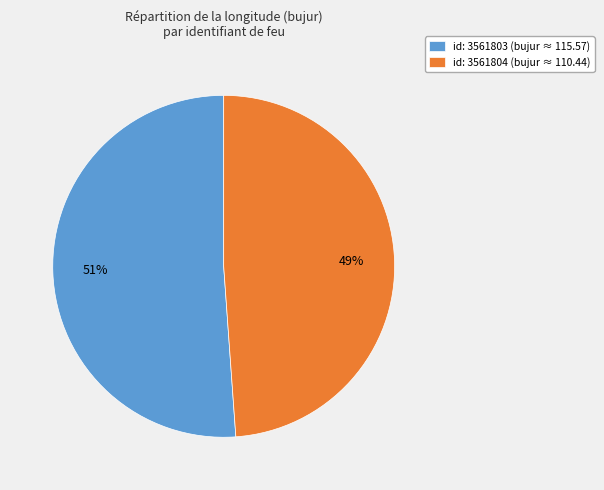

What is the ratio of the value at id: 3561804 (bujur ≈ 110.44) to the value at id: 3561803 (bujur ≈ 115.57)?

1.0